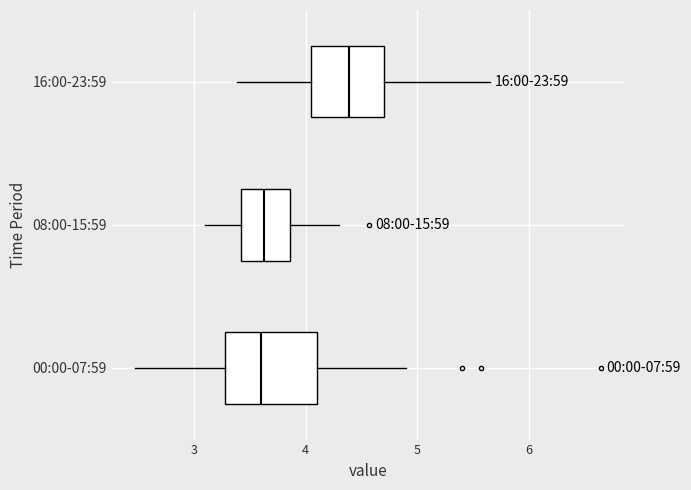

Comparing the boxes themselves (not the whiskers), which one is the widest?

00:00-07:59